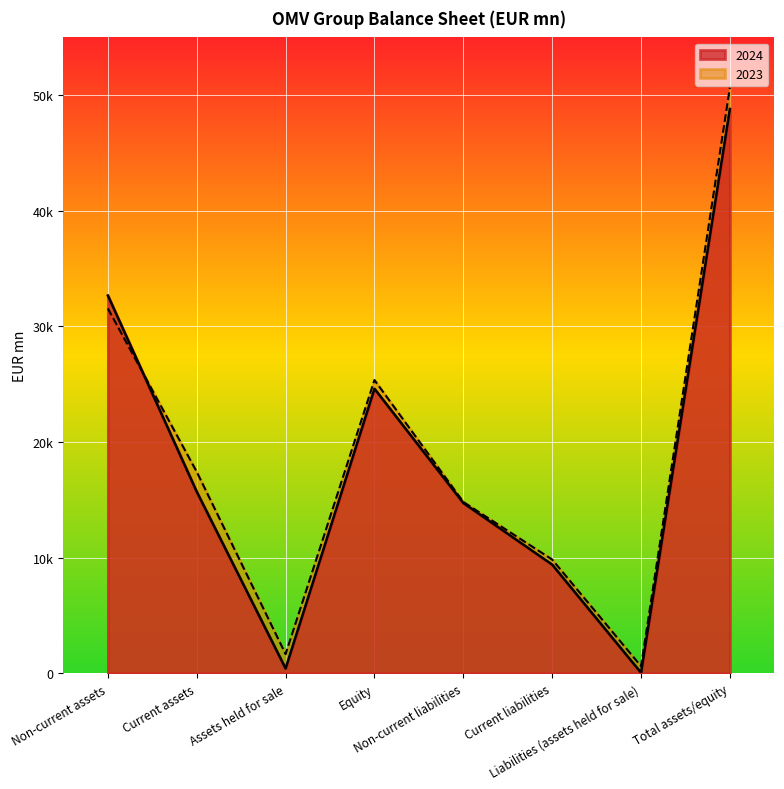

Which series has the widest spread of values?

2023